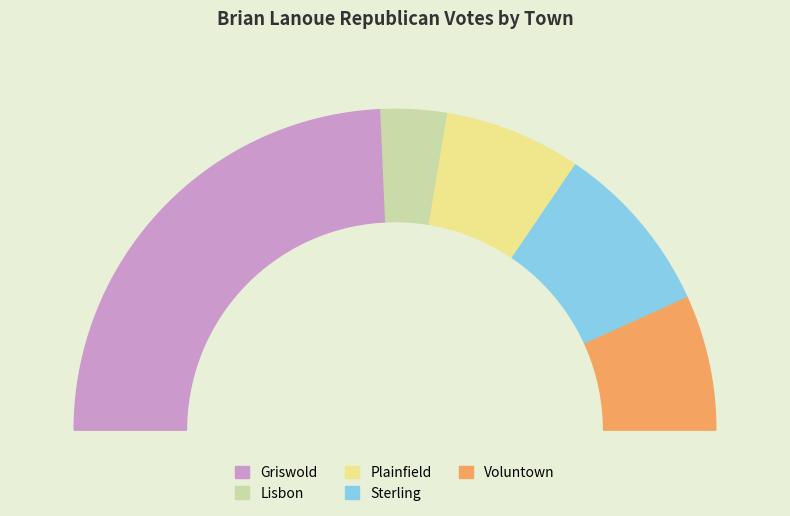

What is the ratio of the value at Voluntown to the value at Plainfield?

1.0